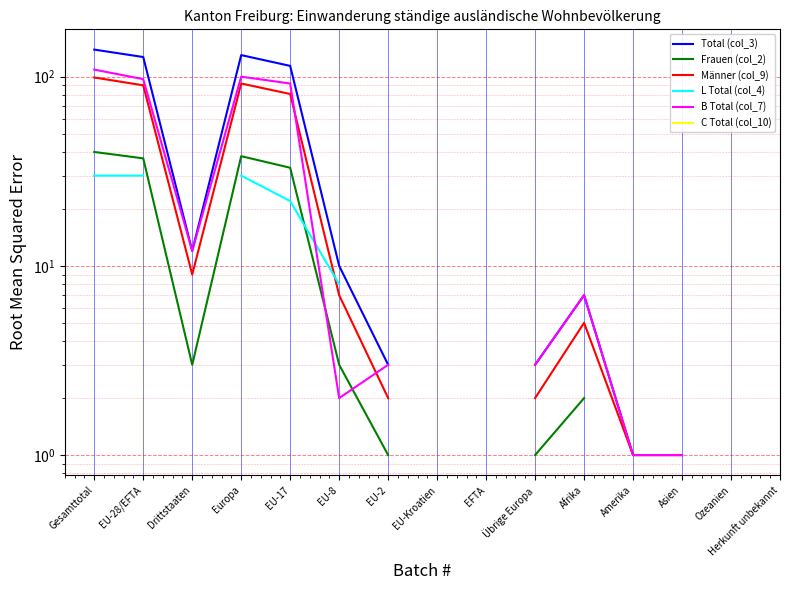

Rank the series by their maximum value, from lowest to highest.

L Total (col_4), Frauen (col_2), Männer (col_9), B Total (col_7), Total (col_3), C Total (col_10)